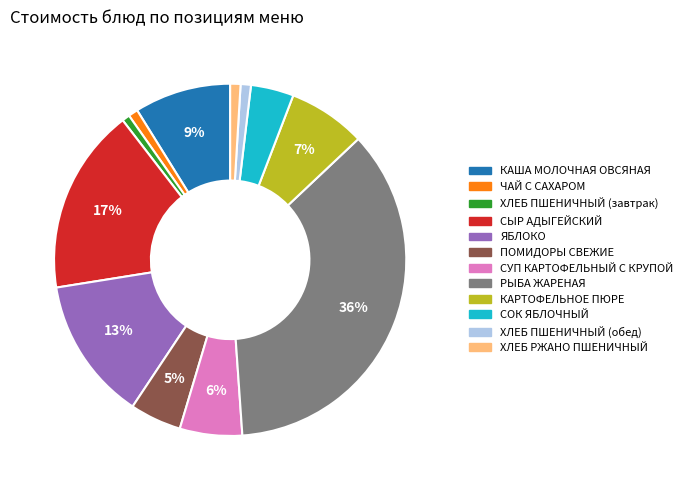

What is the largest slice in the pie chart?

РЫБА ЖАРЕНАЯ